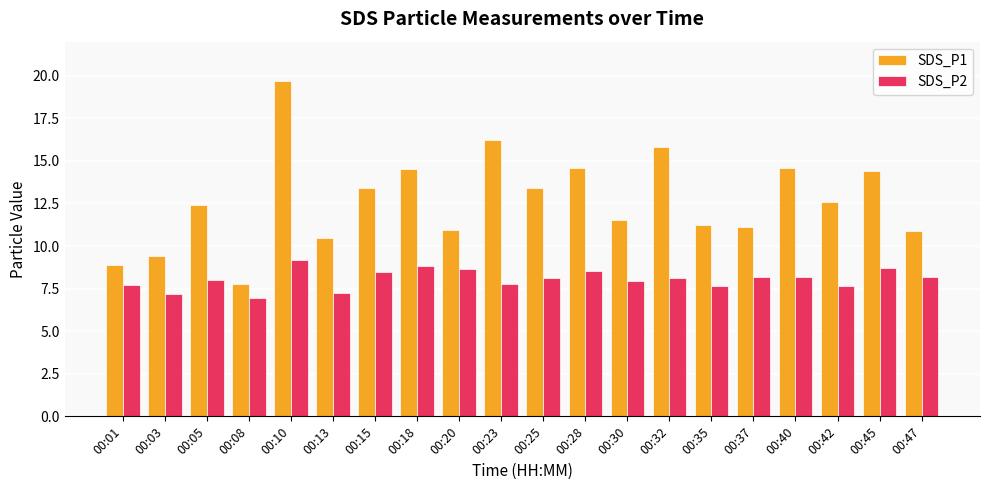

At which category is the sum across all series the highest?

00:10